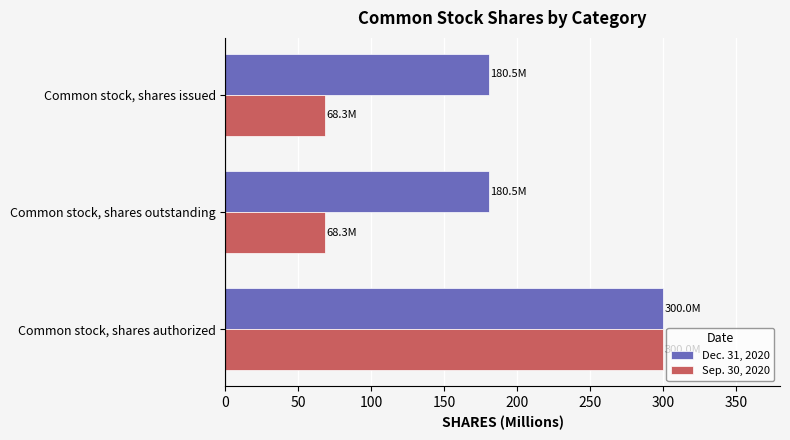

What is the average value of the Sep. 30, 2020 series?

145.5